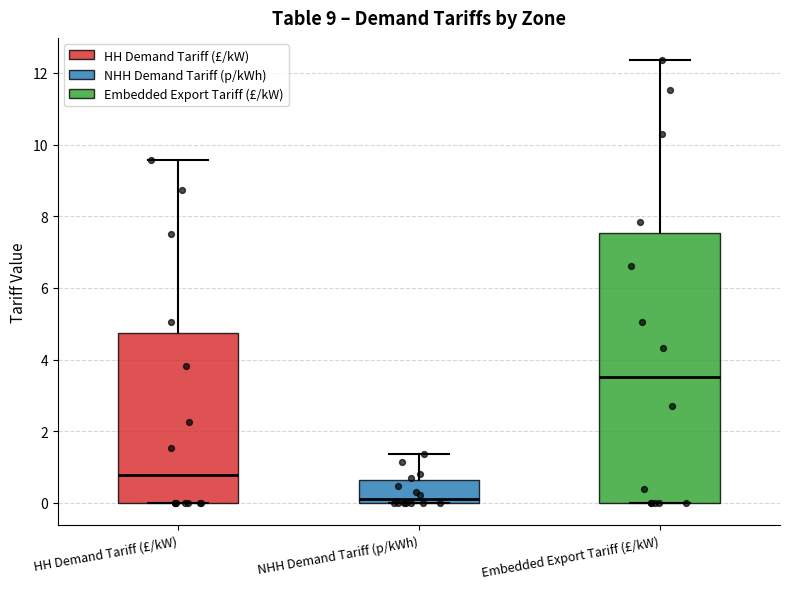

Which box's median line is the highest?

Embedded Export Tariff (£/kW)